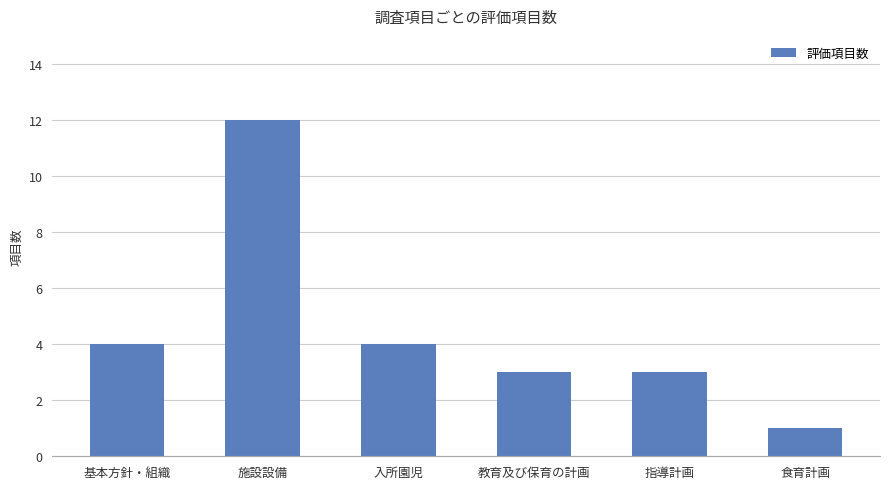

What is the sum of the values at 施設設備 and 教育及び保育の計画?

15